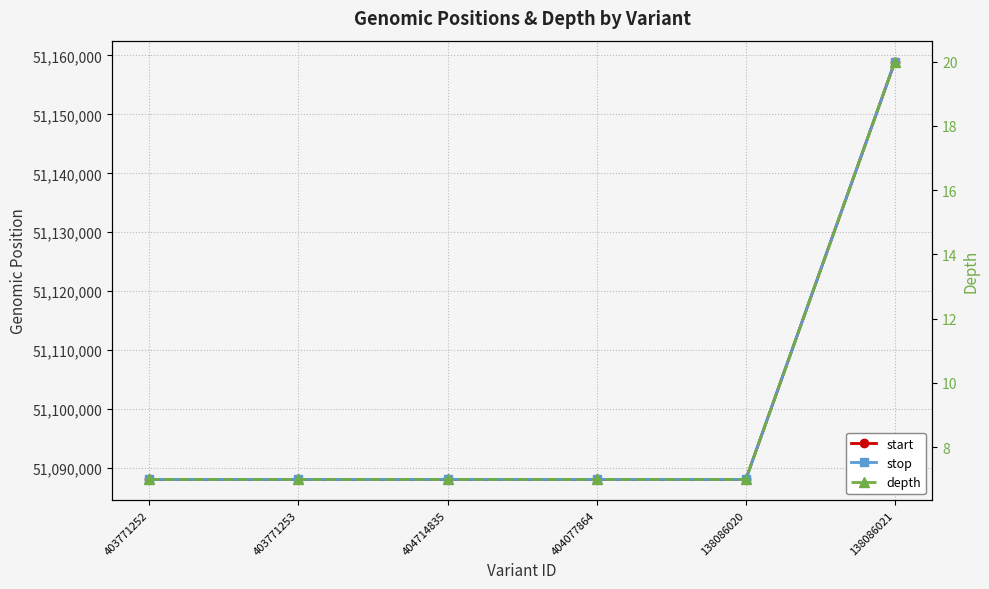

List the labels in order of start value, largest first.

138086021, 138086020, 404077864, 404714835, 403771252, 403771253